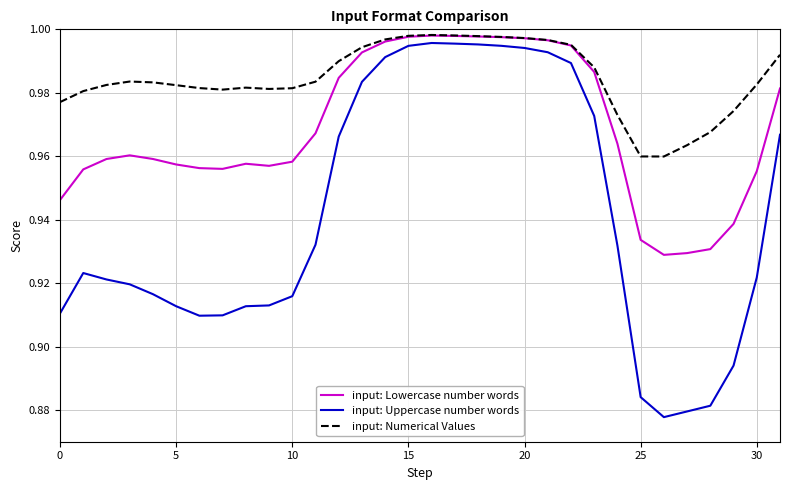

Which series has the widest spread of values?

input: Uppercase number words